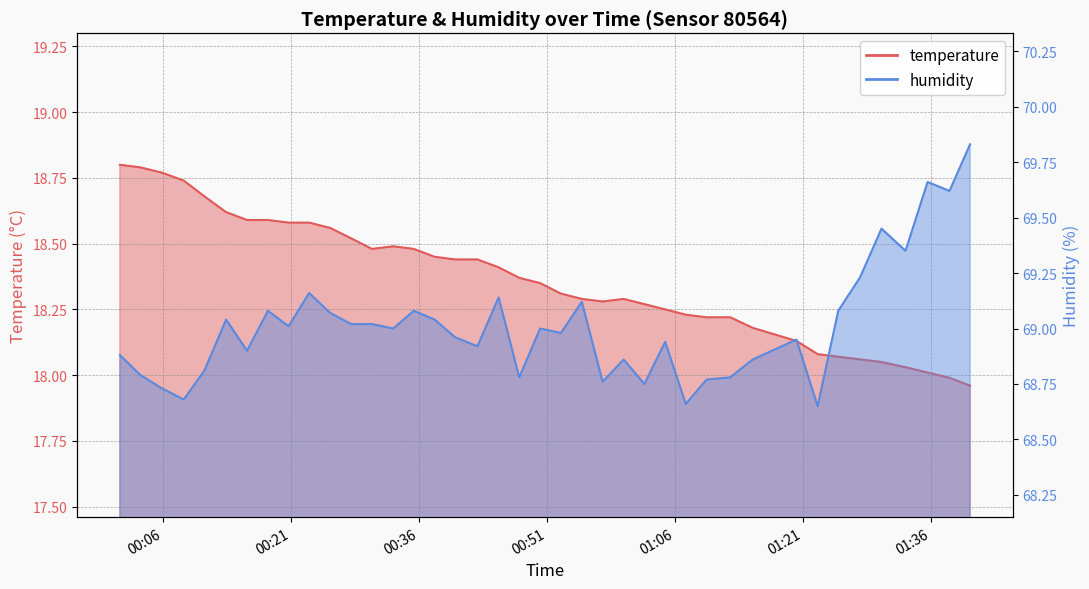

Is it true that temperature equals 9.0 at 2023-08-17T00:37:52?

False